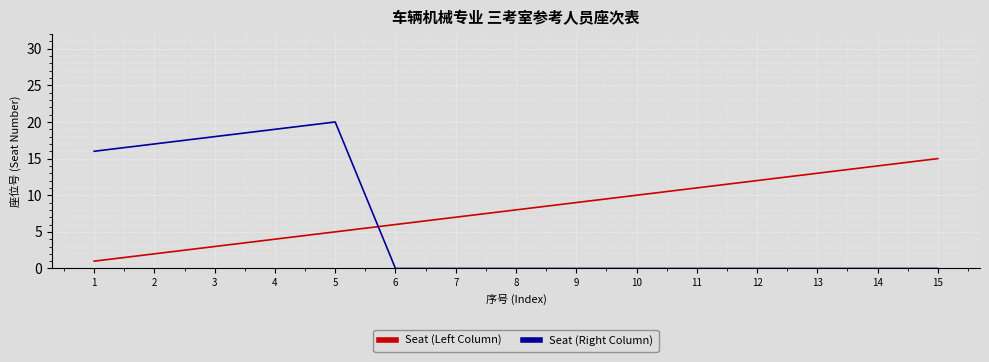

Count the number of categories in the chart.

15